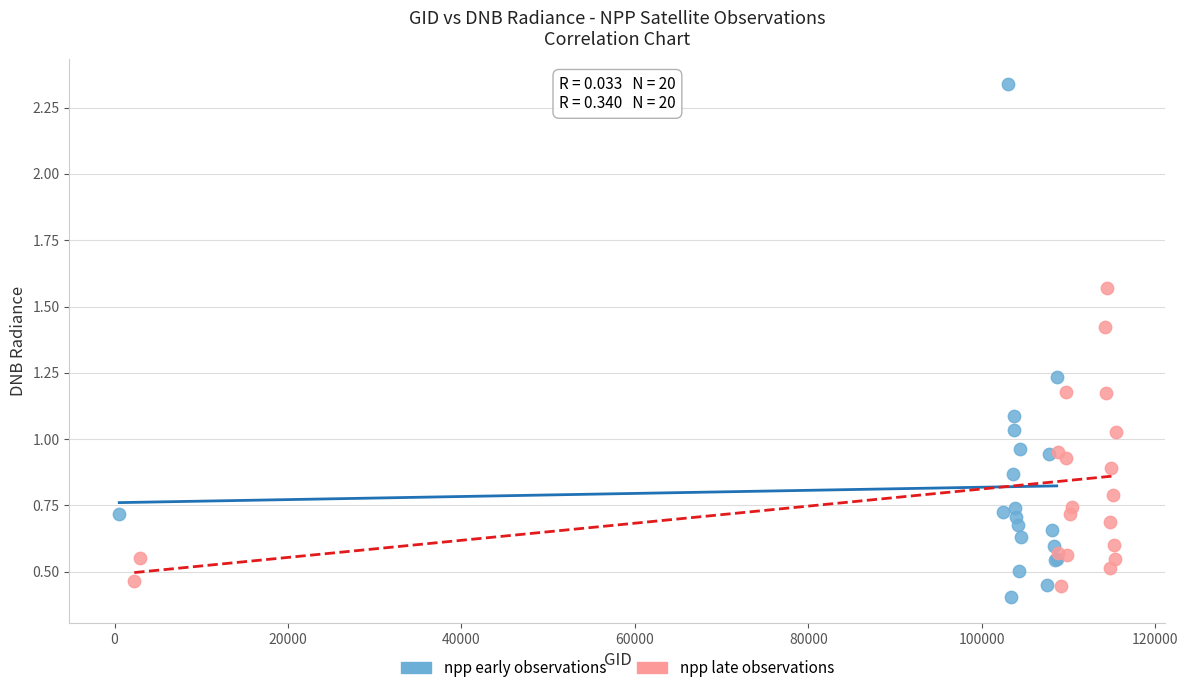

Which series reaches the maximum Y coordinate?

npp early observations